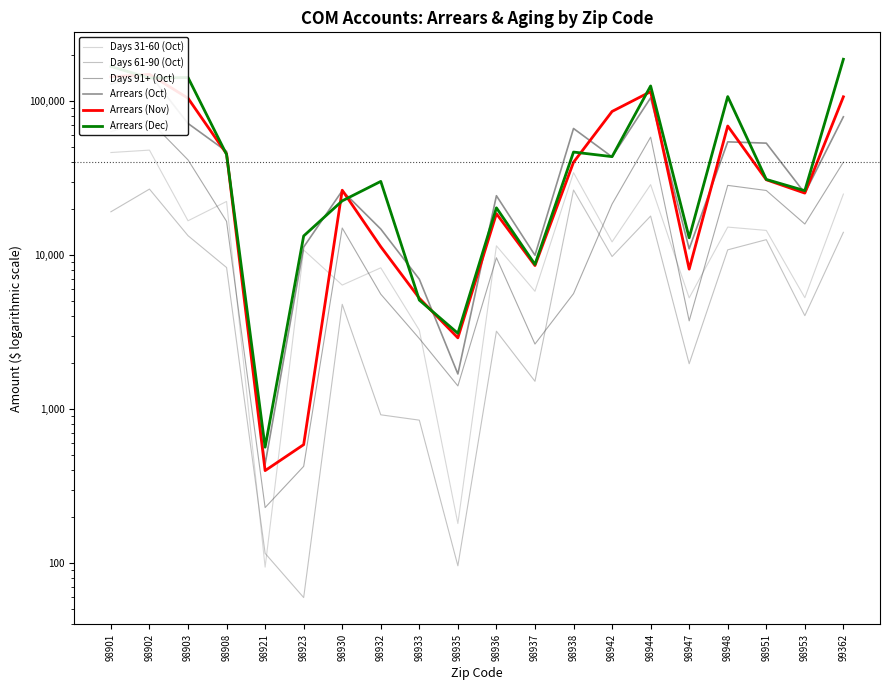

What is the average value of the Arrears (Dec) series?

58975.4